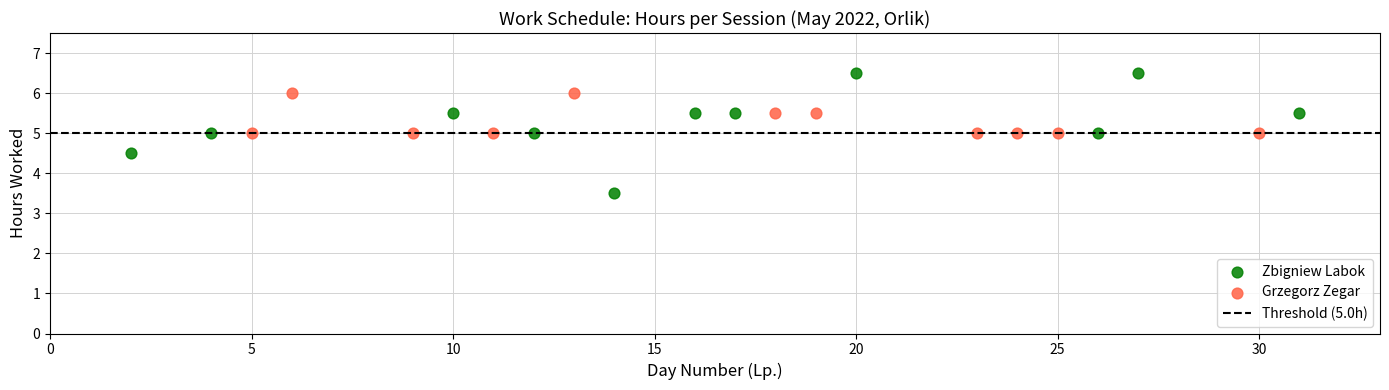

Which series reaches the maximum Y coordinate?

Zbigniew Labok